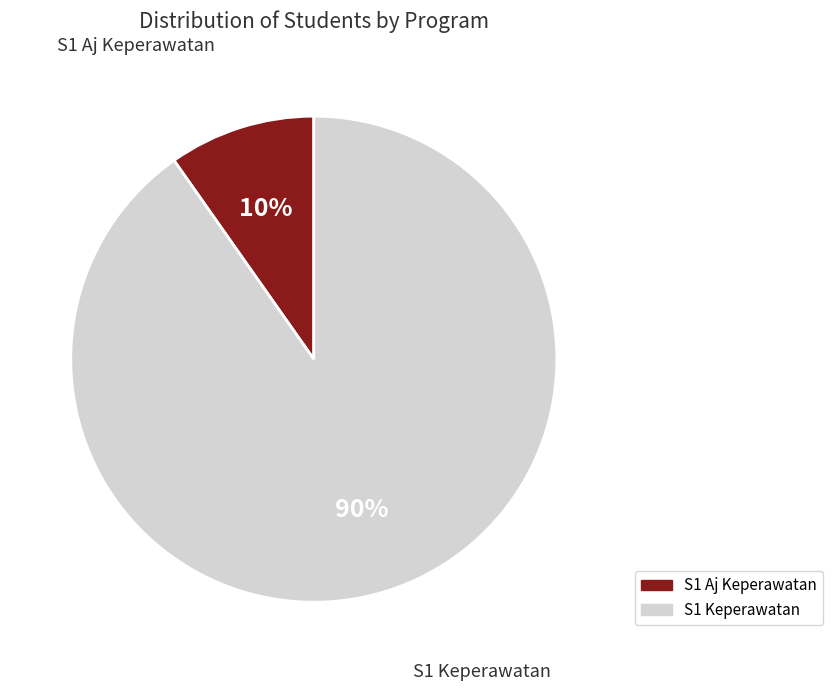

Is S1 Aj Keperawatan the majority of the pie?

No